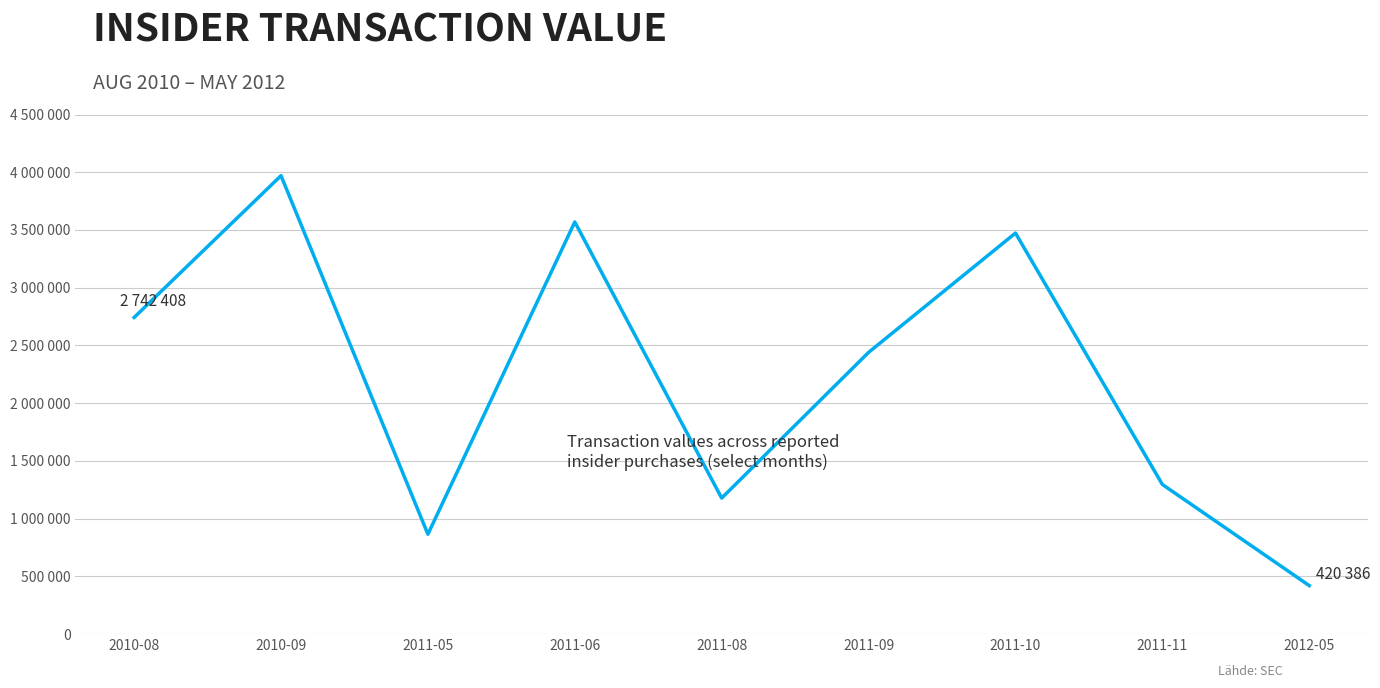

Between 2011-08 and 2011-09, which is larger?

2011-09